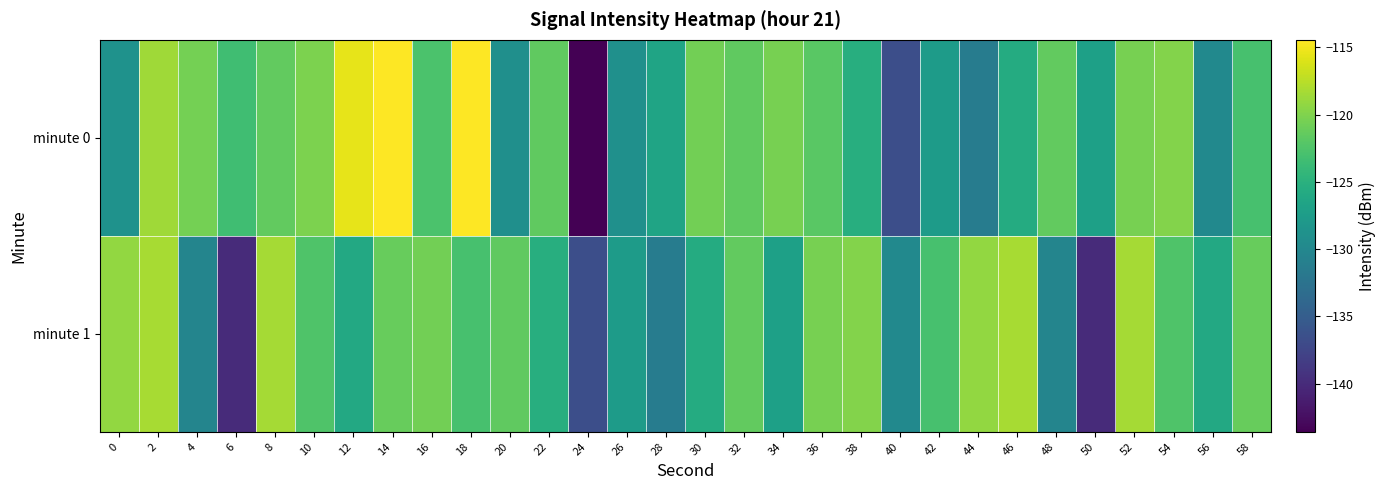

How many categories are shown in the chart?

30